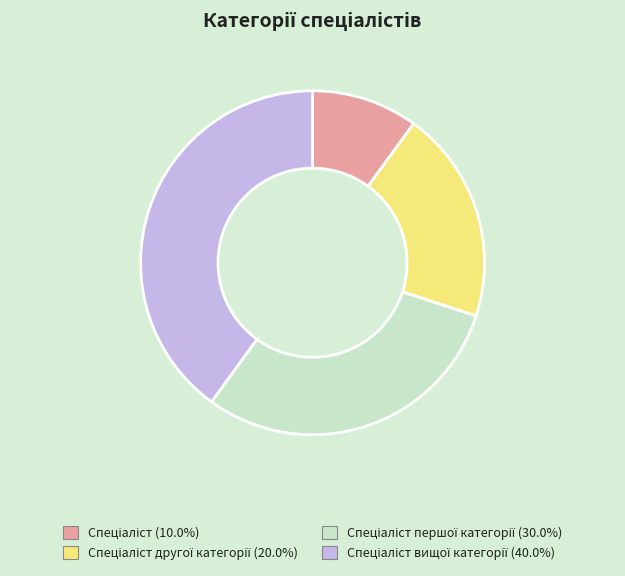

Is there a majority slice in this chart?

No